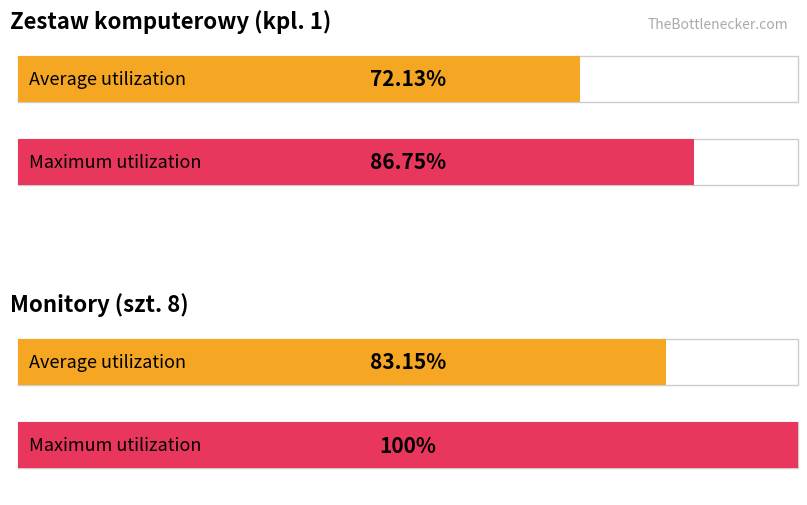

How many groups of bars are there?

2